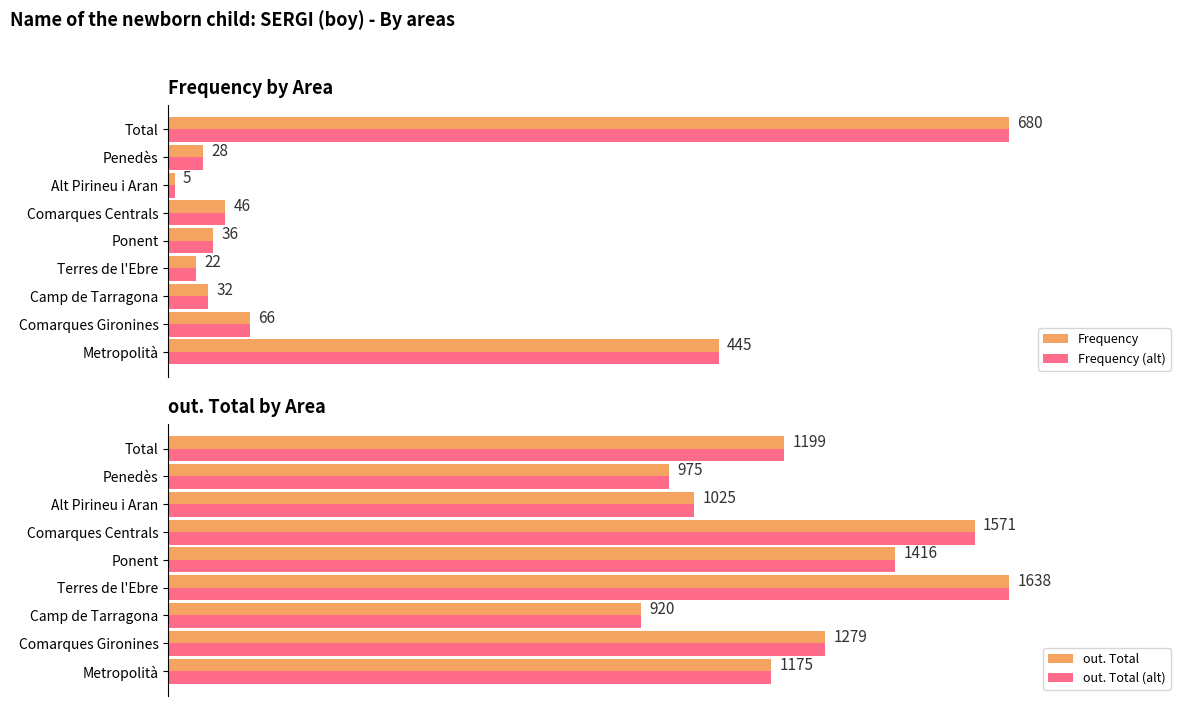

Is it true that out. Total equals 28.4 at Metropolità?

False